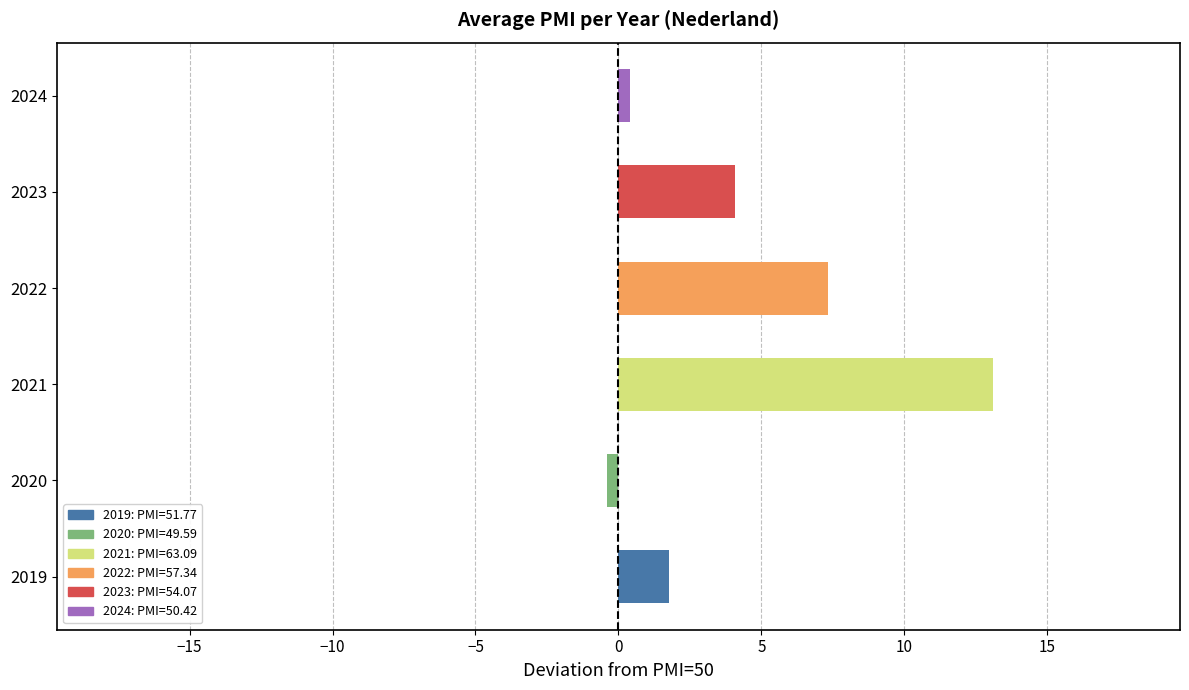

What is the greatest value displayed?

13.1